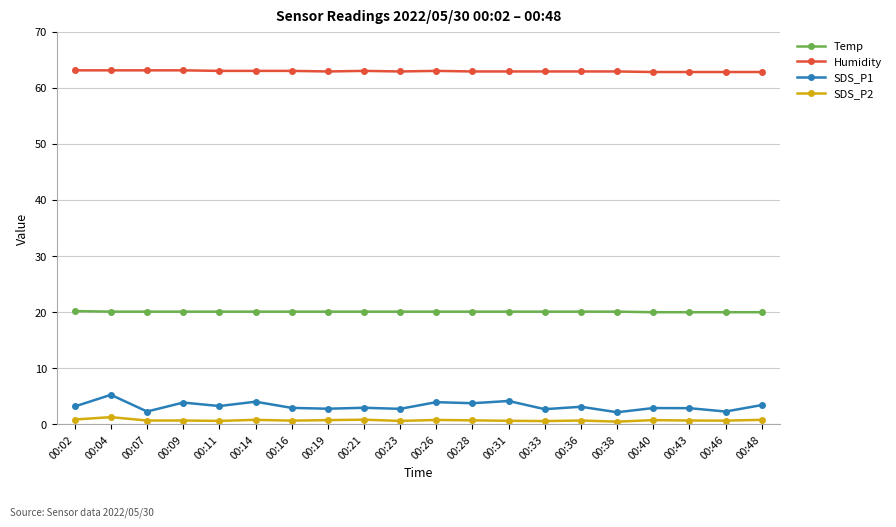

What is the greatest value displayed?

63.1